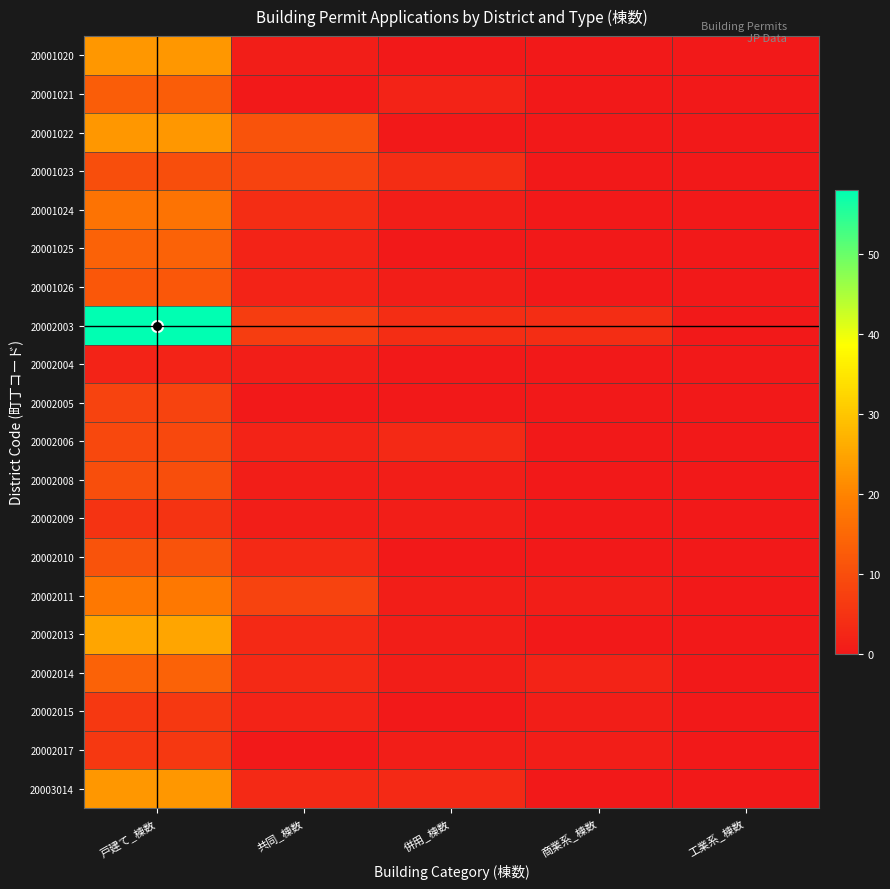

List the series in order of their peak value, highest first.

20002003, 20002013, 20001020, 20001022, 20003014, 20002011, 20001024, 20001025, 20002014, 20001021, 20001026, 20002010, 20001023, 20002008, 20002006, 20002005, 20002015, 20002017, 20002009, 20002004